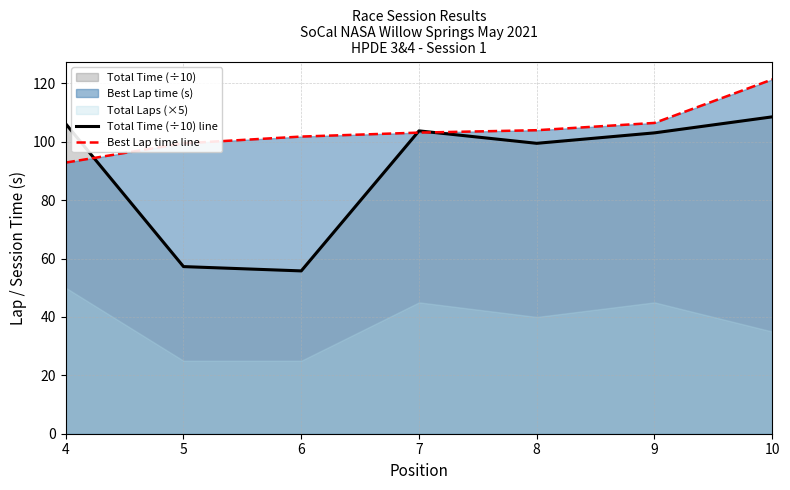

How many interior local peaks does the Total Time (÷10) line series have?

1